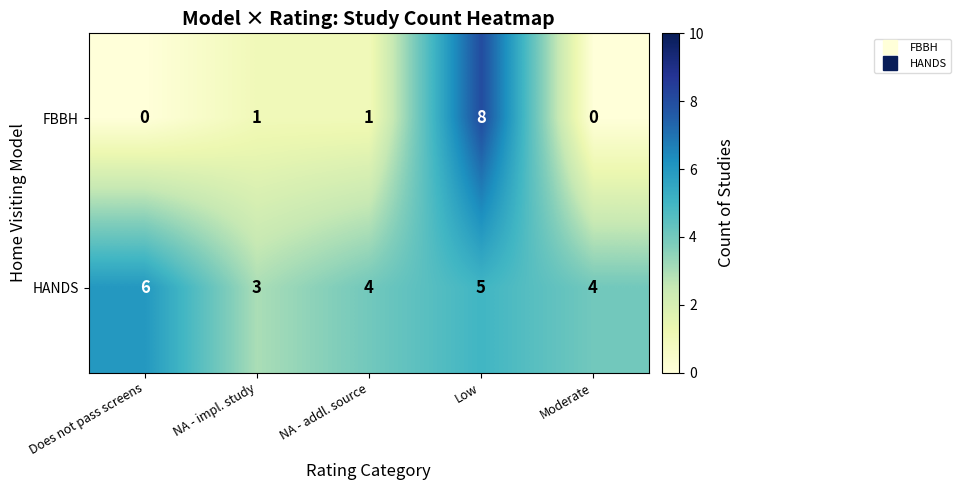

How many FBBH values are between 0 and 1?

4